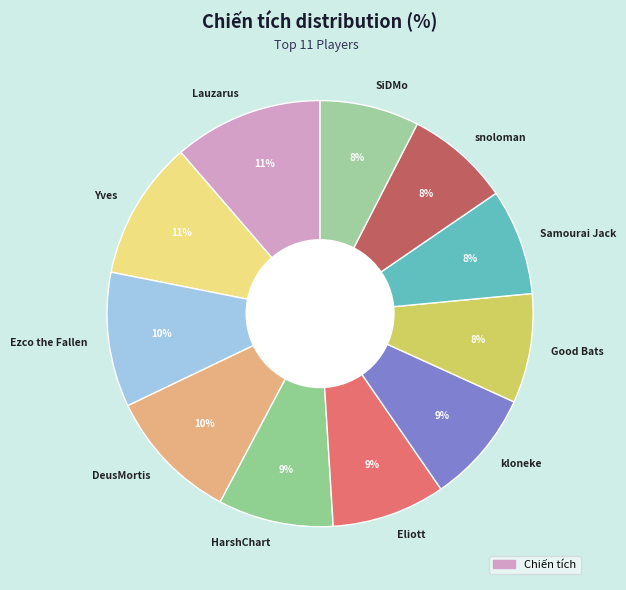

To the nearest percent, what portion does Samourai Jack represent?

8%